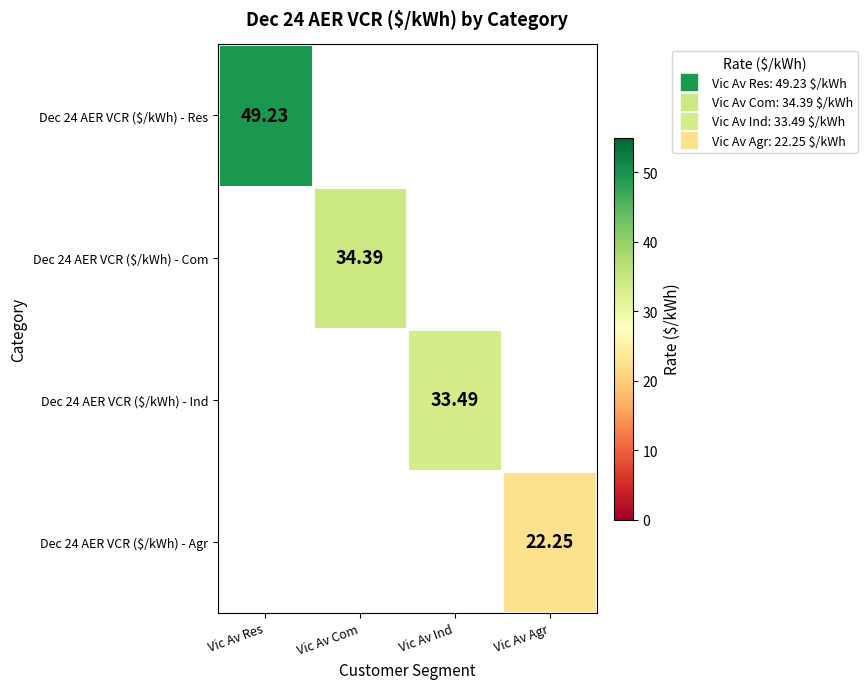

How many categories are shown in the chart?

4